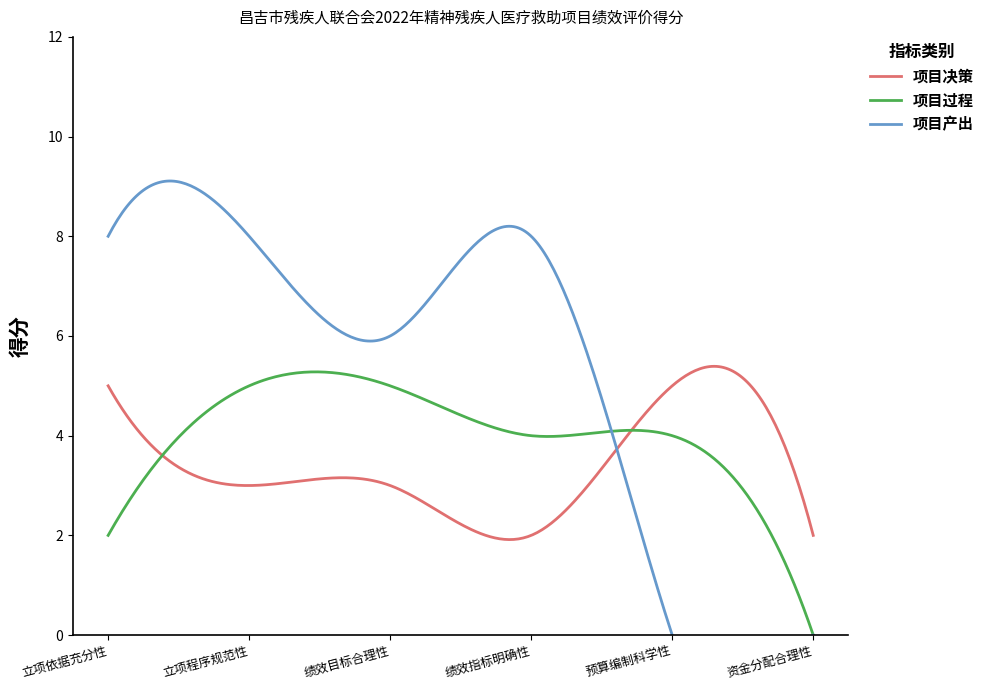

Which label corresponds to the smallest value in the chart?

资金分配合理性